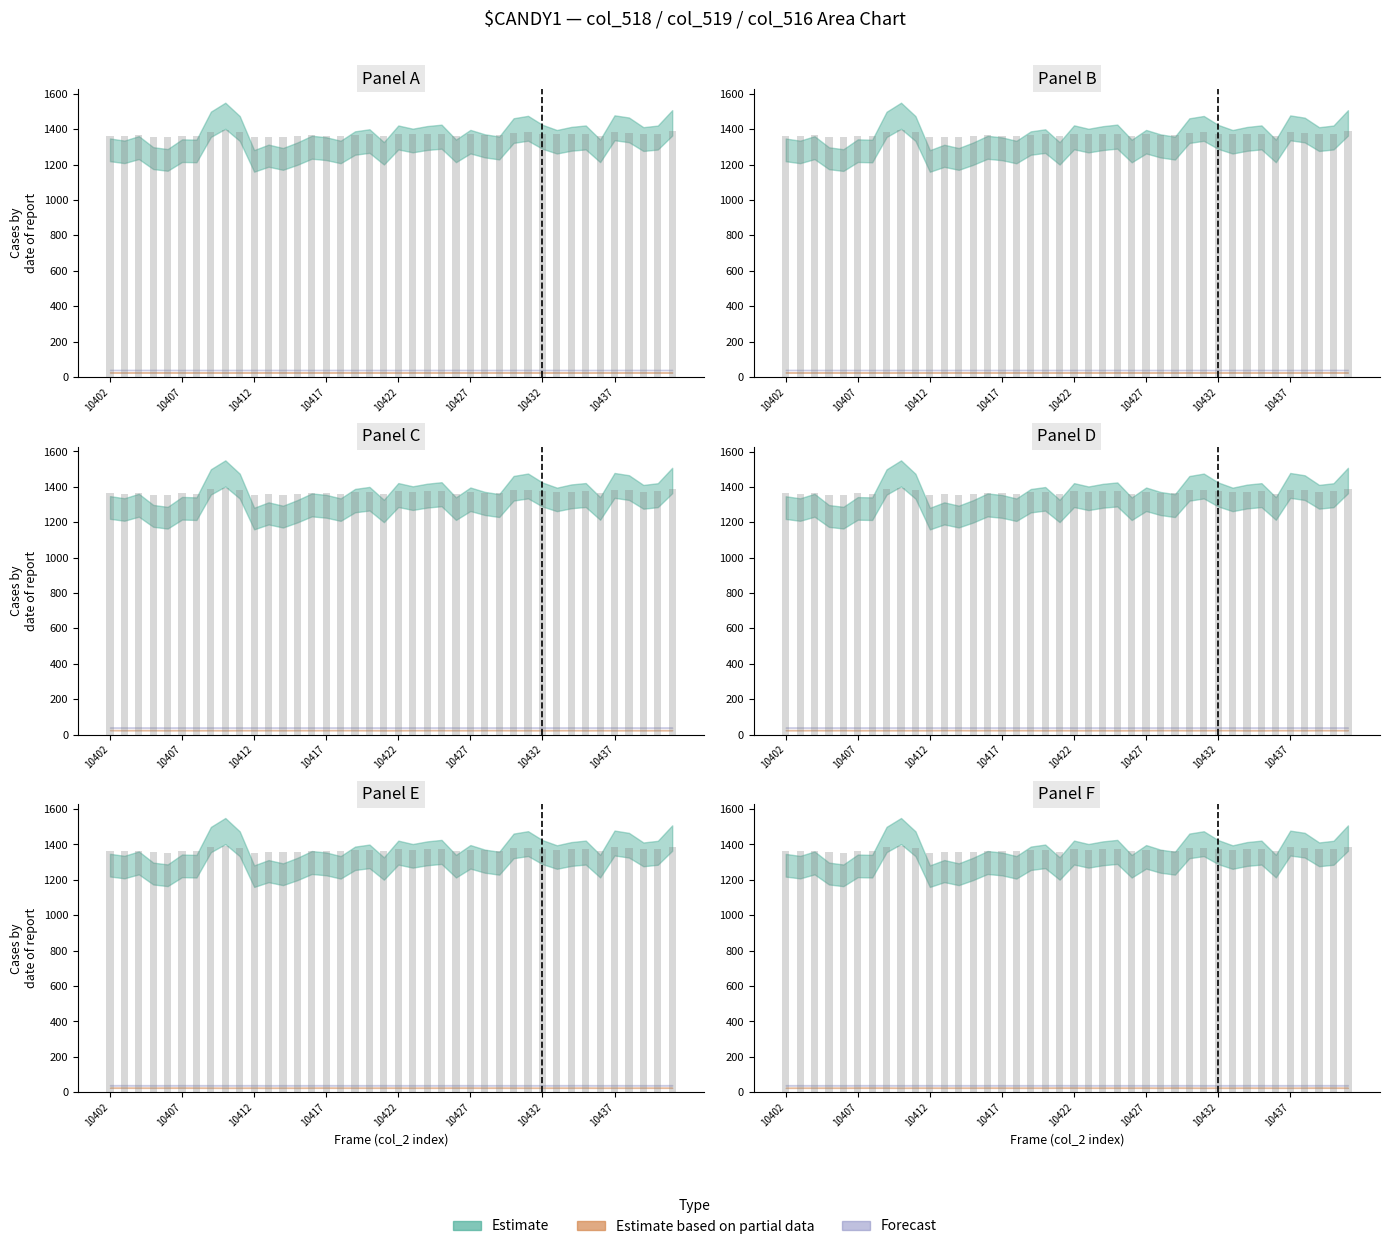

How many groups of bars are there?

40